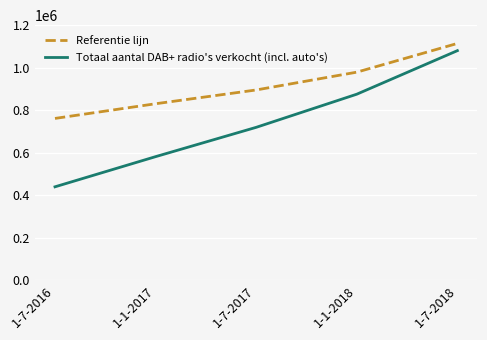

How many lines are shown in the chart?

2